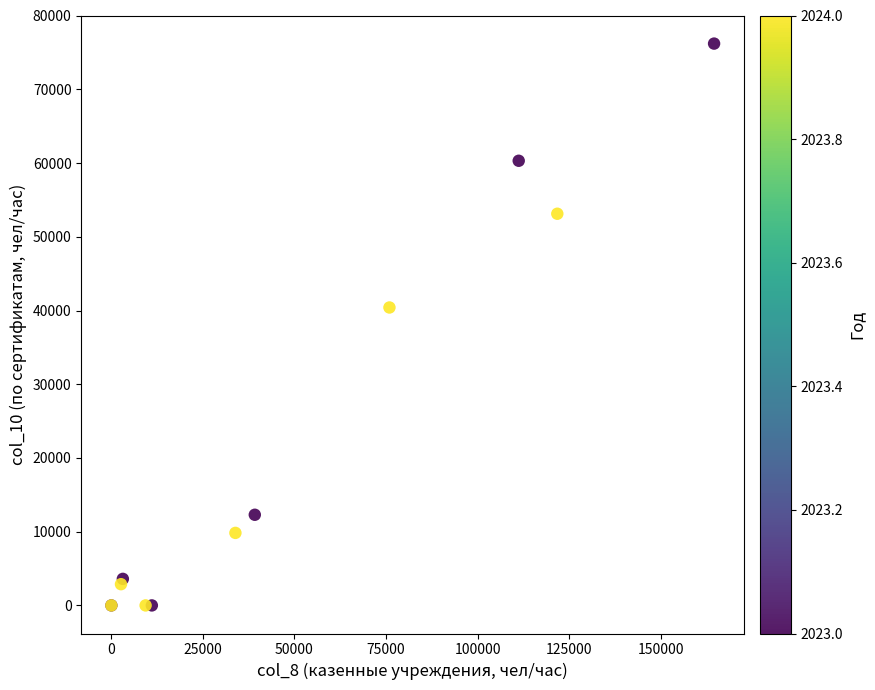

What Y value in the scatter plot is closest to 38111?

40420